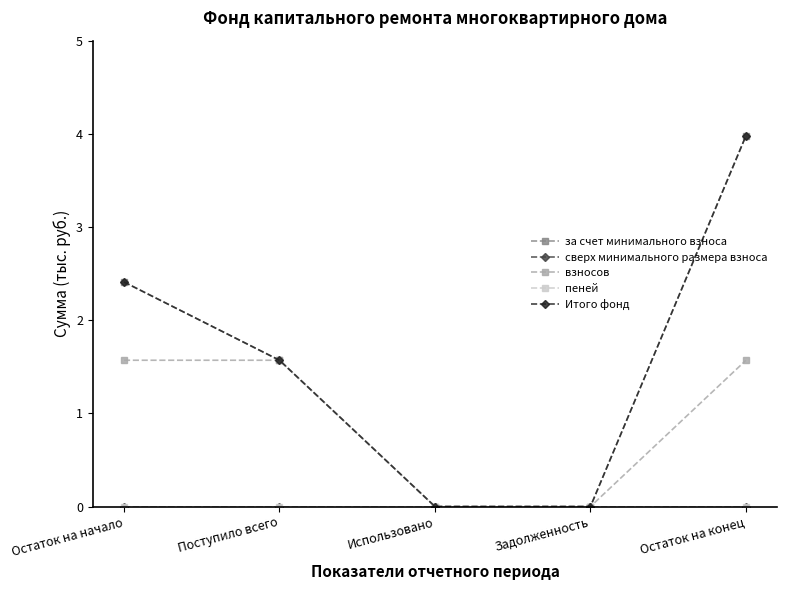

How many values in взносов are above zero?

3